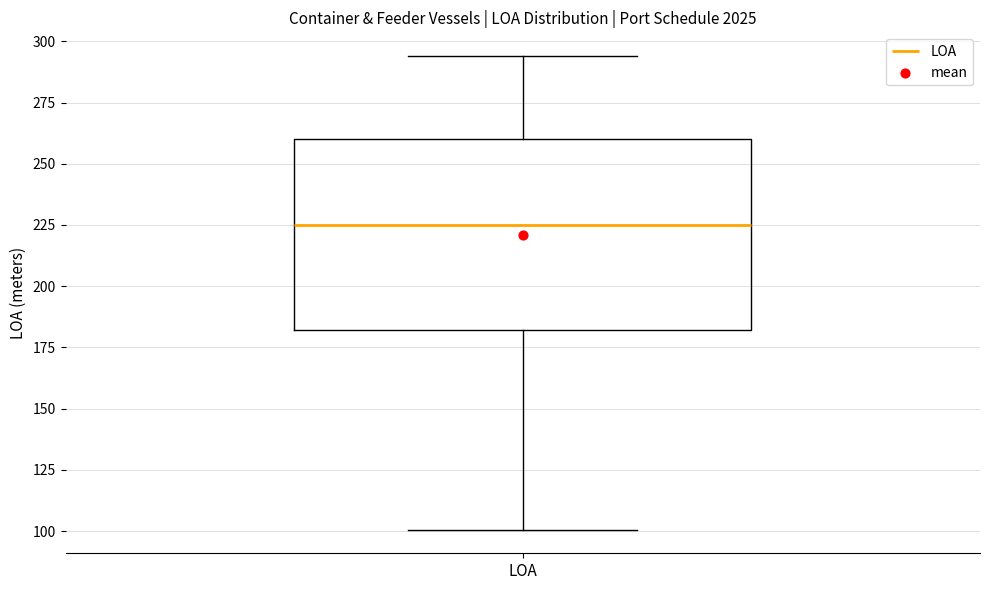

Where does the upper whisker of the box for LOA end on the y-axis? The values are not printed on the chart, so give them approximately, as read against the axis.

295